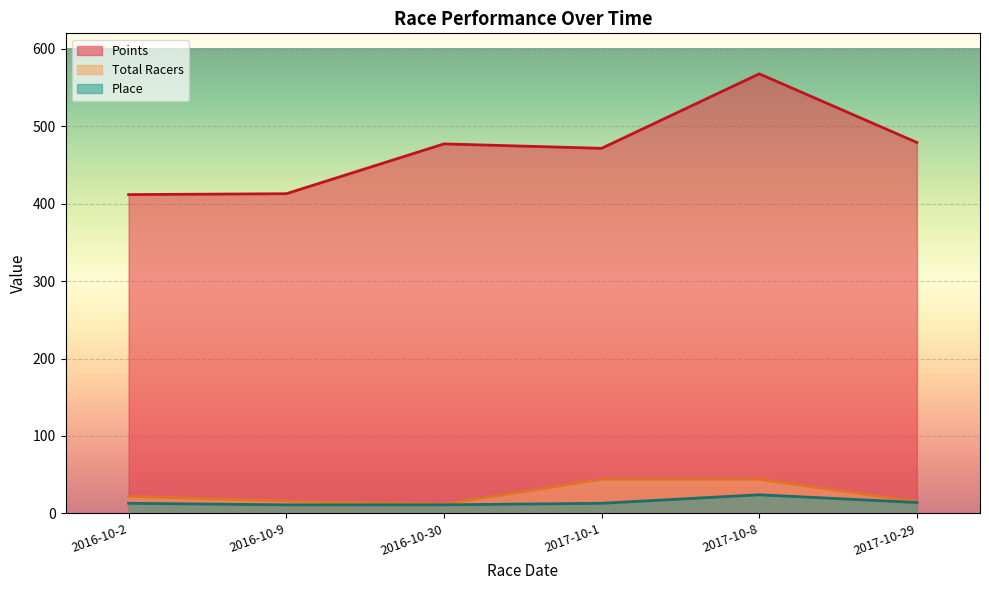

What is the greatest value displayed?

567.7